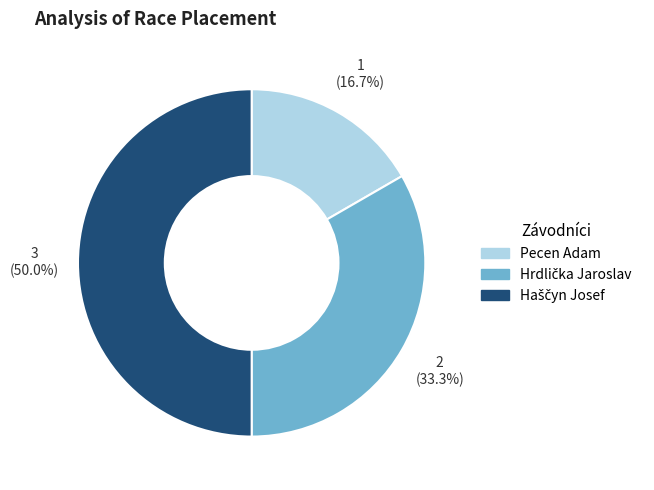

How much of the chart is everything except Pecen Adam?

83.3%